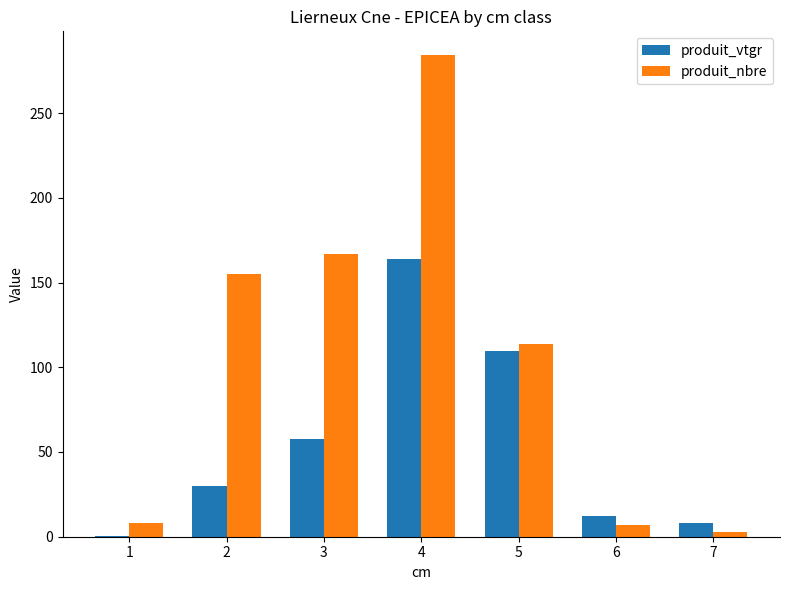

How many series are shown in this chart?

2